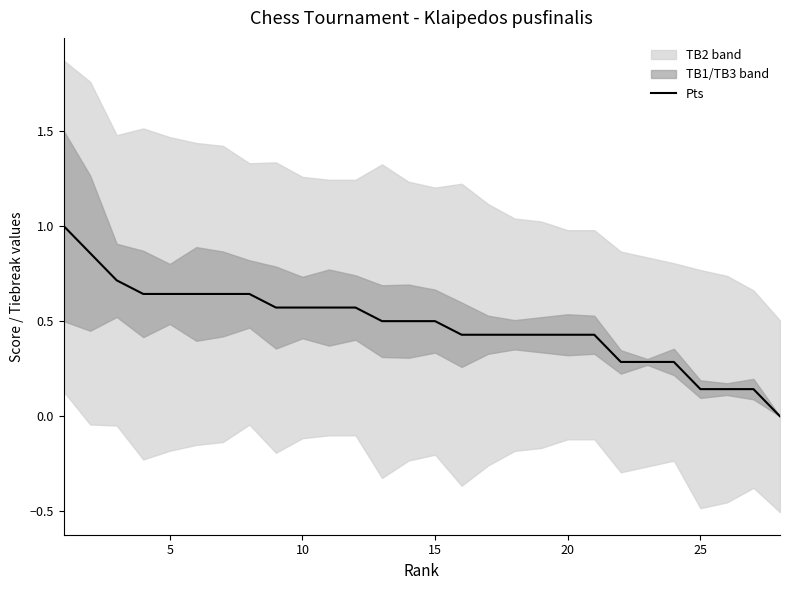

What is the maximum value for Pts?

1.0